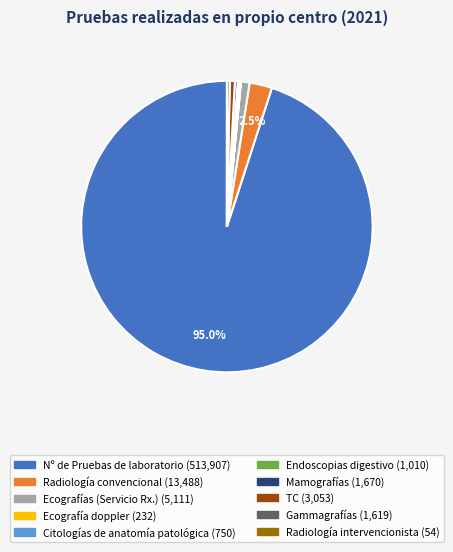

Is there any slice that represents more than half of the pie?

Yes